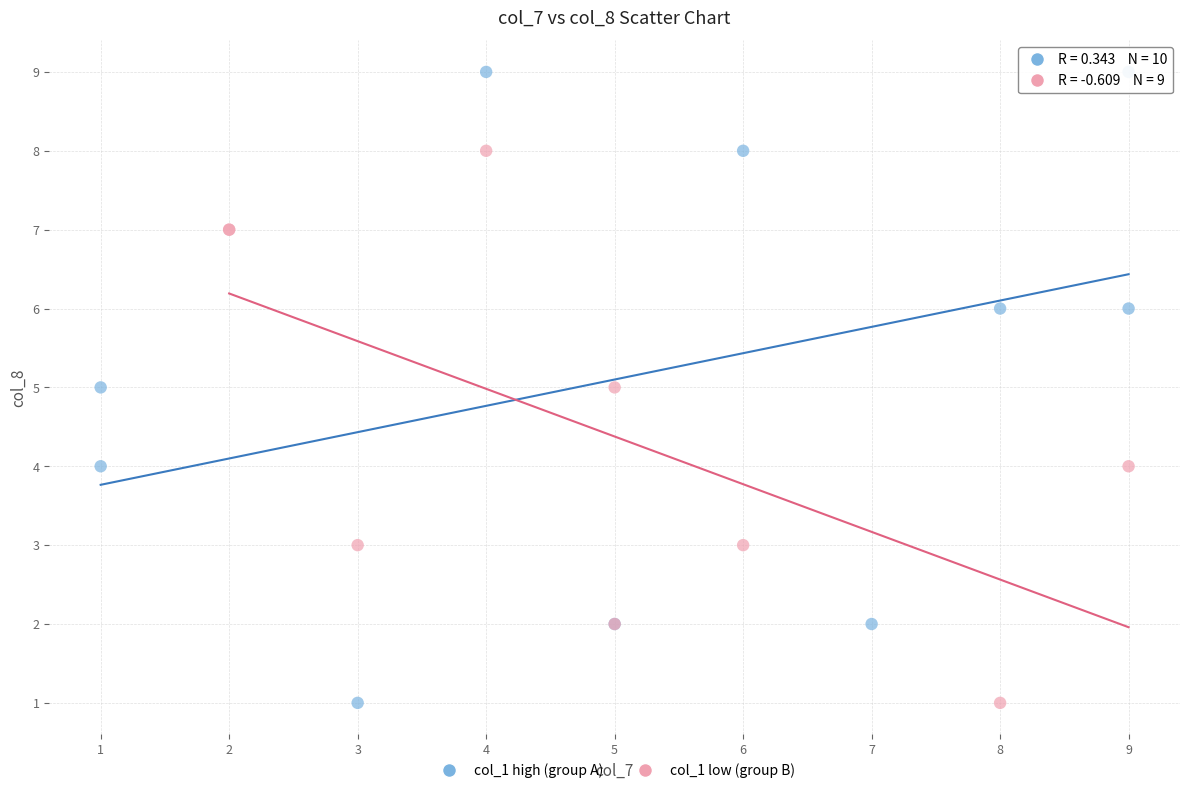

What are all the series names shown in the legend?

col_1 high (group A), col_1 low (group B)